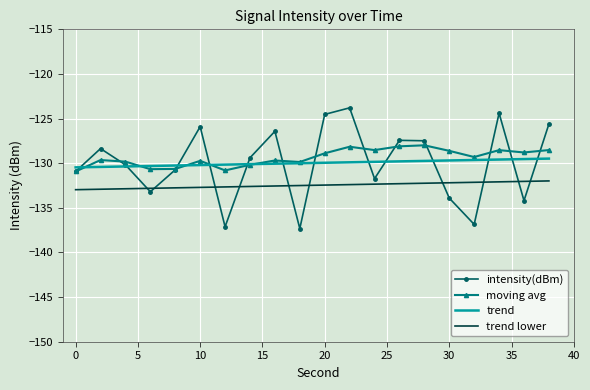

Which series ends up on top after the final intersection of moving avg and trend?

moving avg